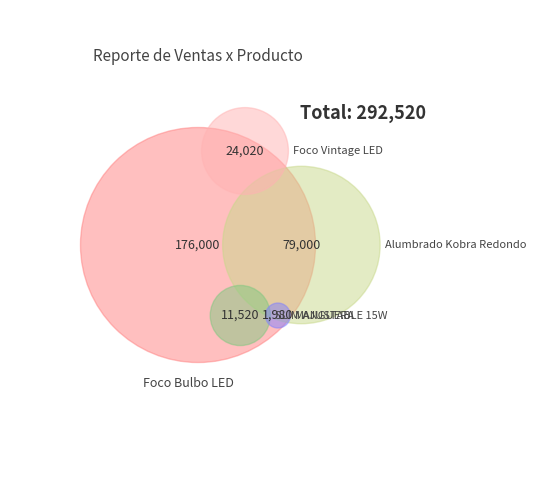

Which slice is the largest?

Foco Bulbo LED